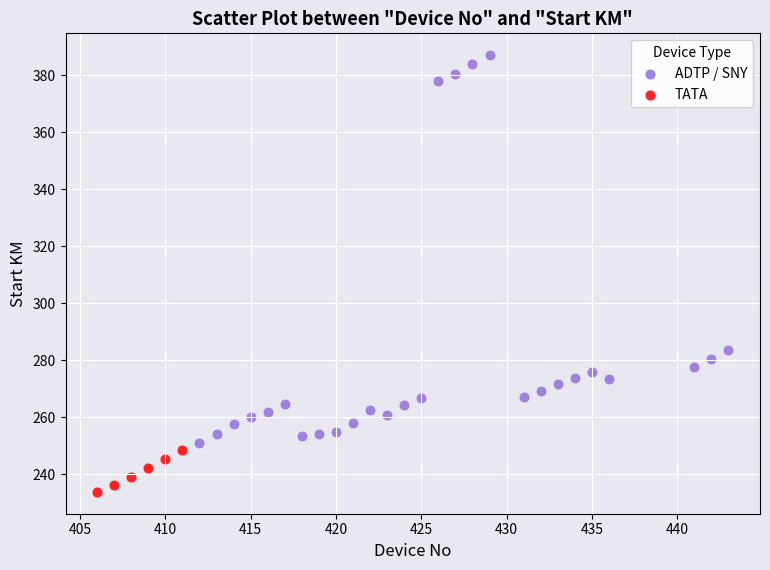

Which series has the widest spread of Y values?

ADTP / SNY